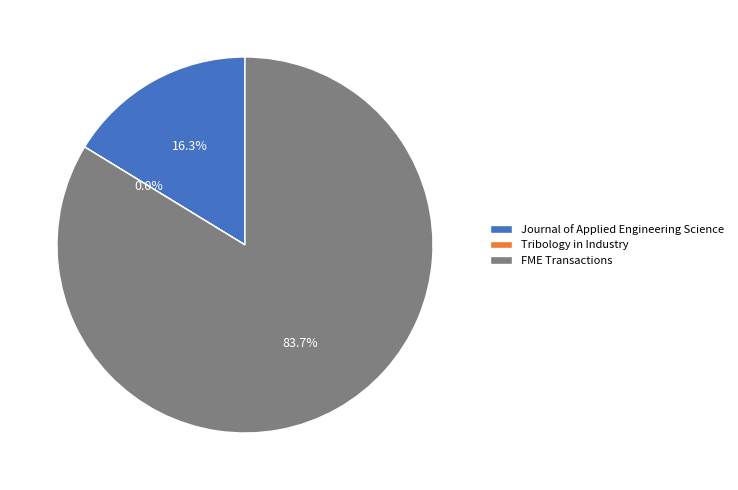

To the nearest percent, what is the difference between the FME Transactions and Journal of Applied Engineering Science slice percentages?

67%